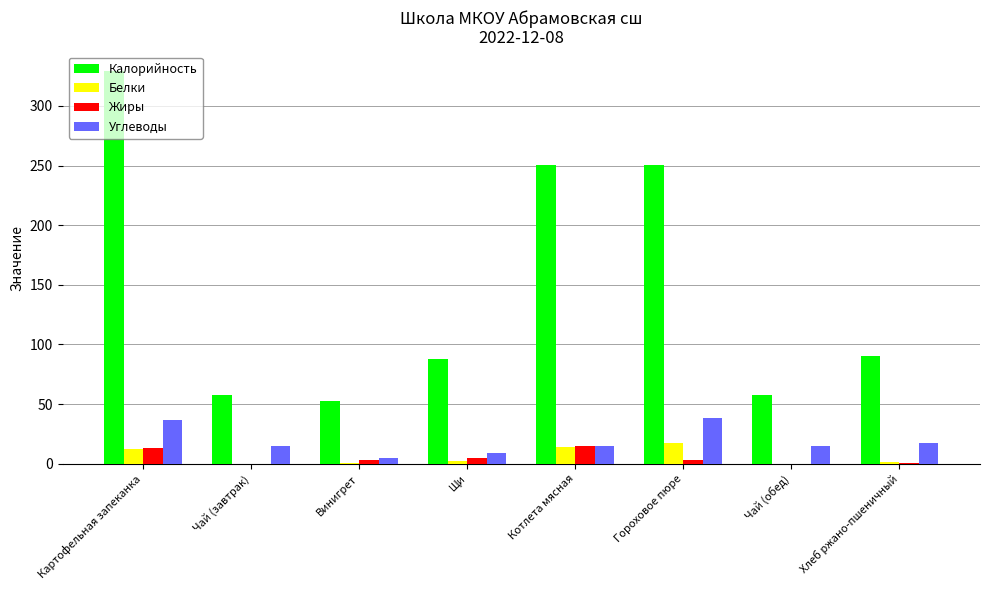

What is the sum of the Жиры values at Картофельная запеканка and Щи?

18.2